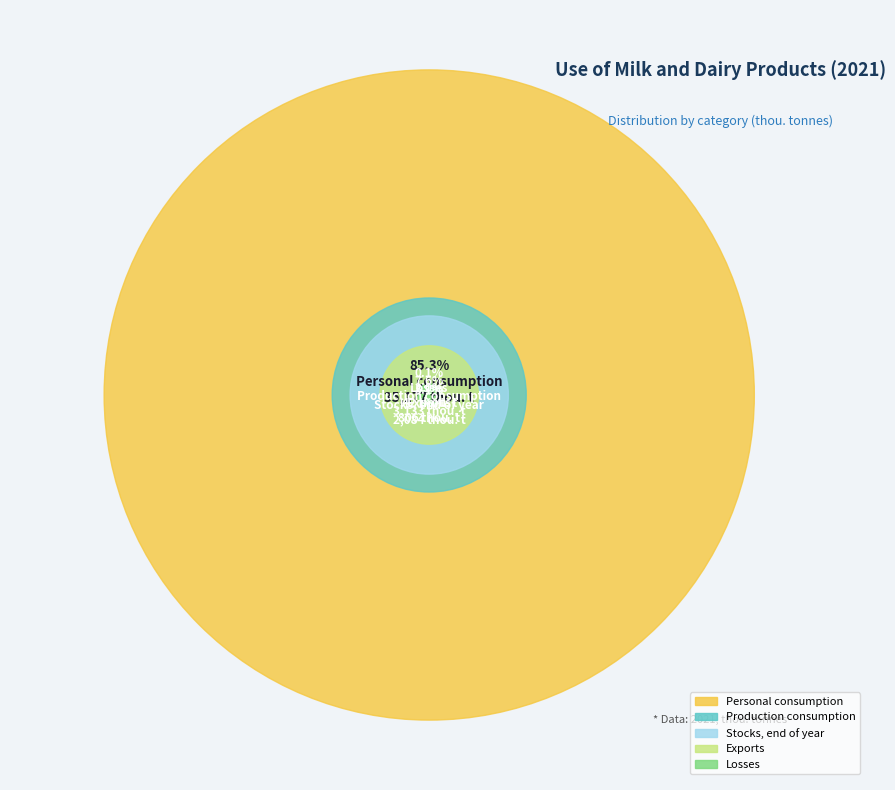

What is the ratio of the value at Losses to the value at Exports?

0.1